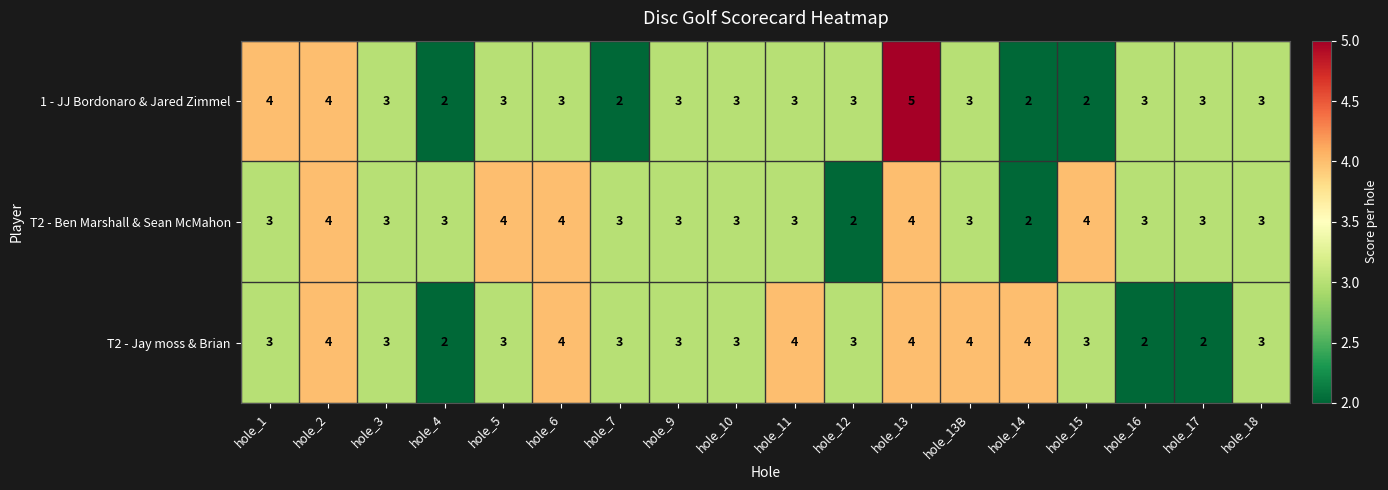

What is the difference between the maximum and minimum values in the 1 - JJ Bordonaro & Jared Zimmel series?

3